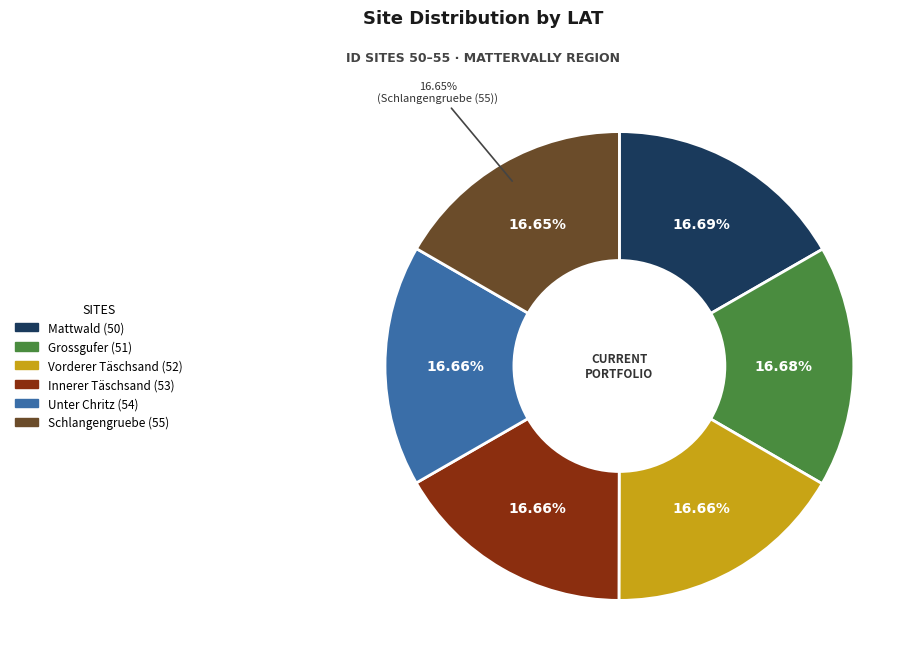

Does Grossgufer (51) account for over 50% of the chart?

No